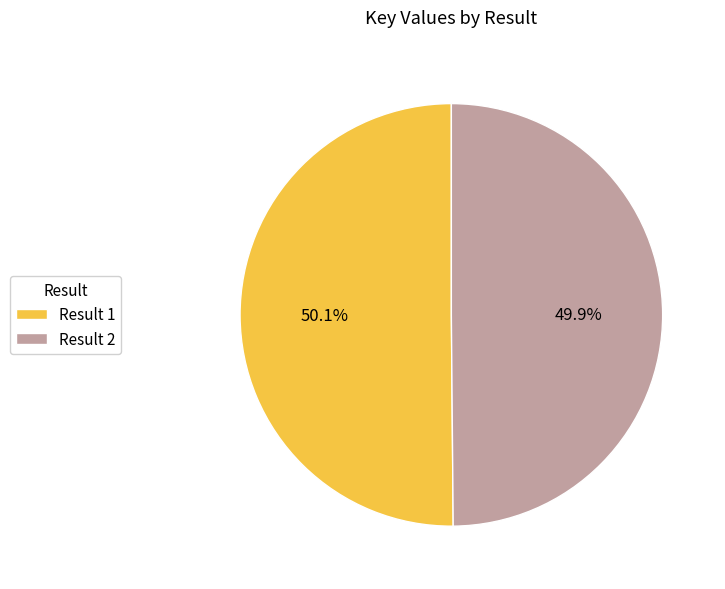

Approximately how many times larger is the value at Result 1 compared to Result 2?

1.0